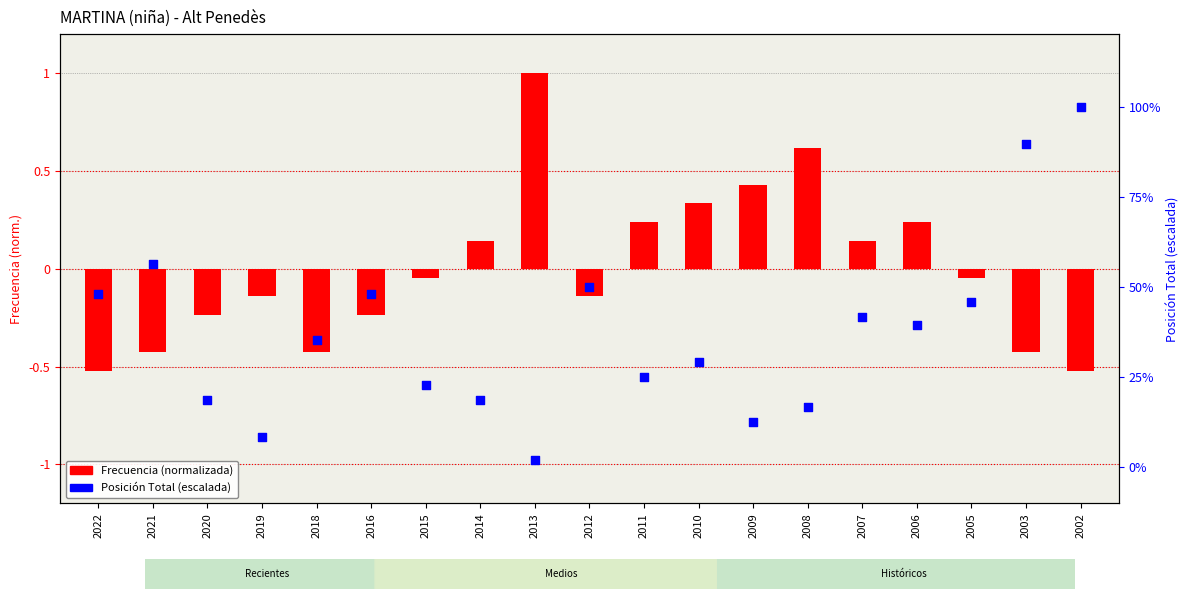

At which category is the sum across all series the highest?

2002